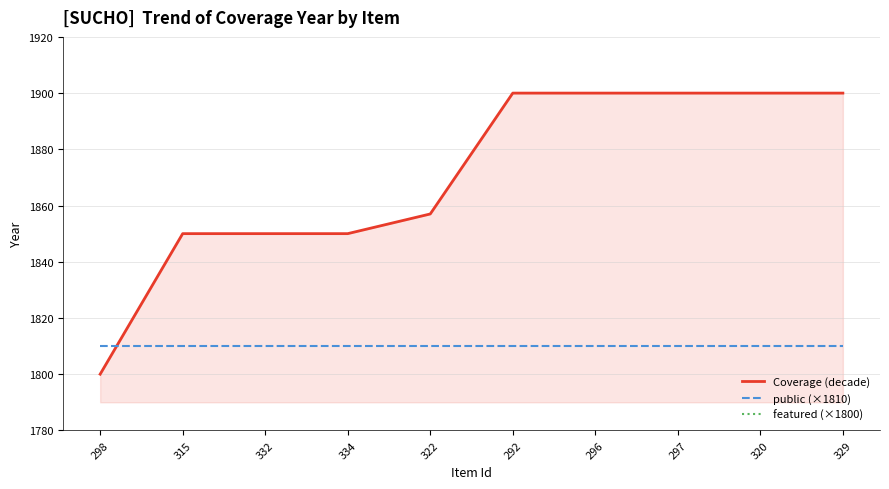

At which label does featured (×1800) reach its peak?

298